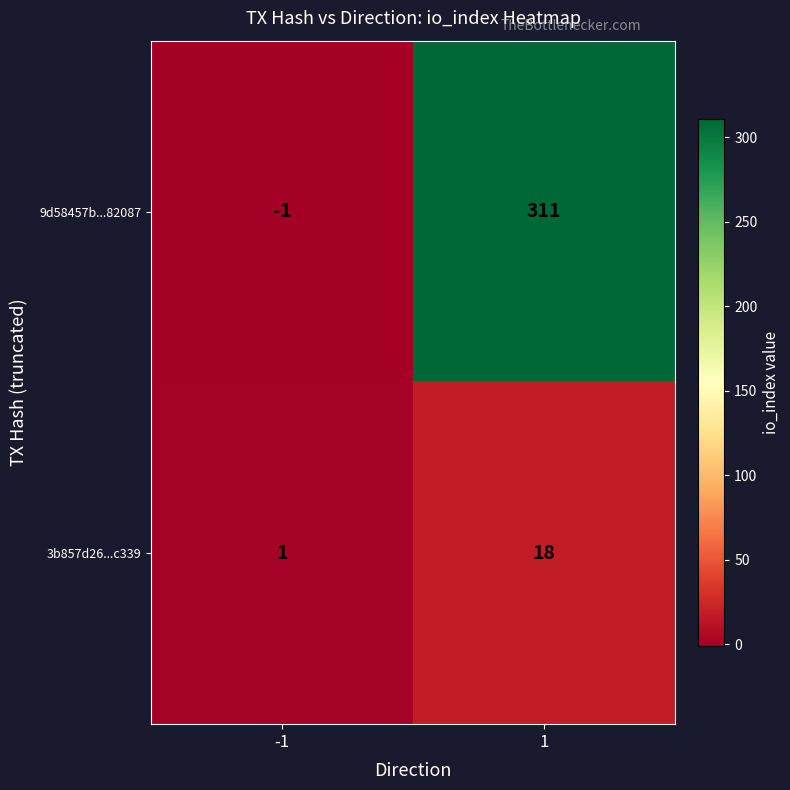

At -1, list the series in order from largest to smallest.

3b857d26...c339, 9d58457b...82087